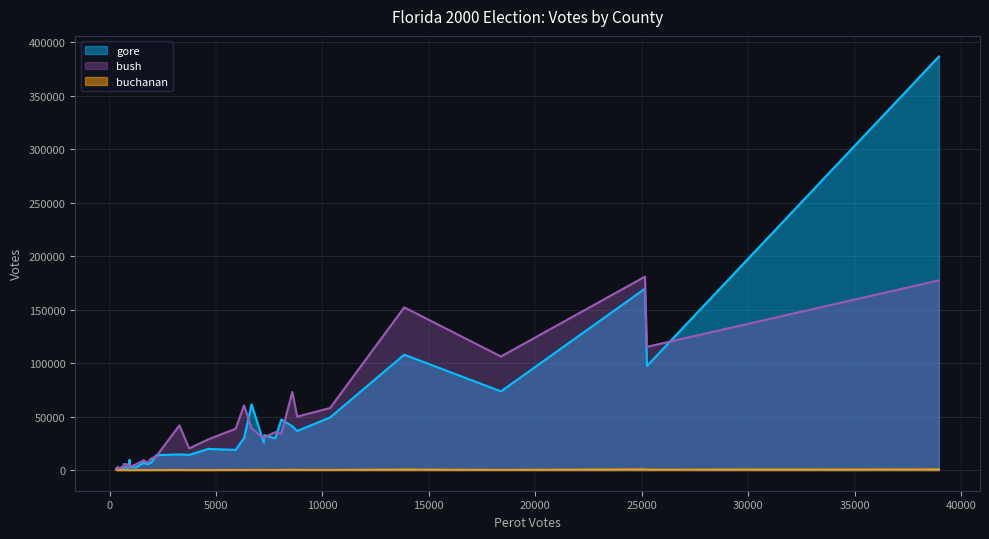

List the series in order of their peak value, highest first.

gore, bush, buchanan